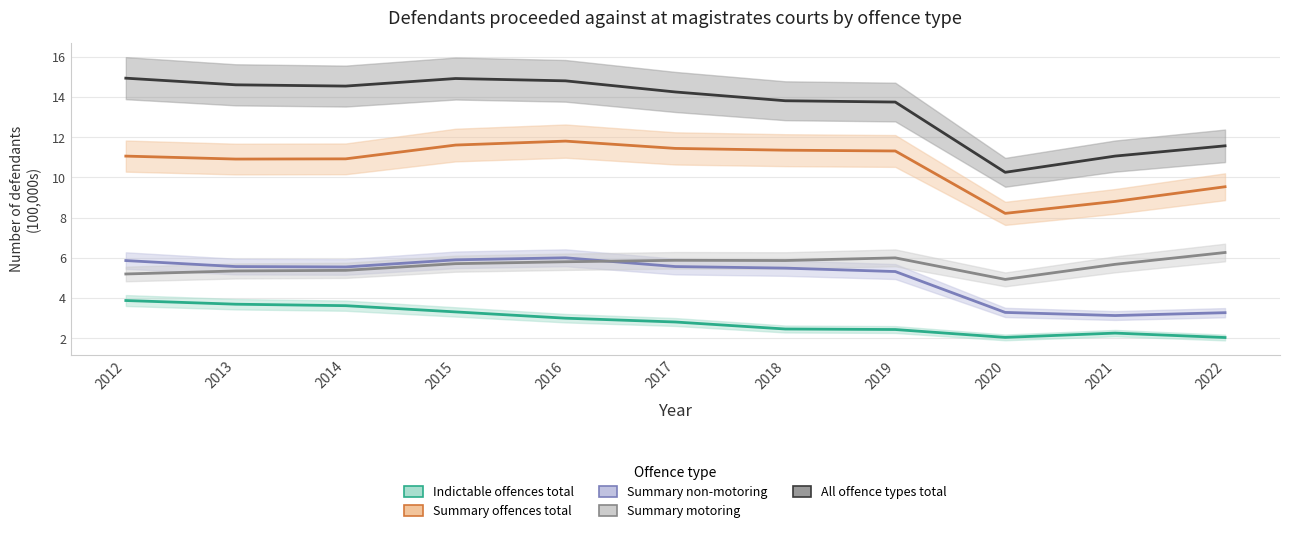

At which category does Indictable offences total reach its first local valley?

2020